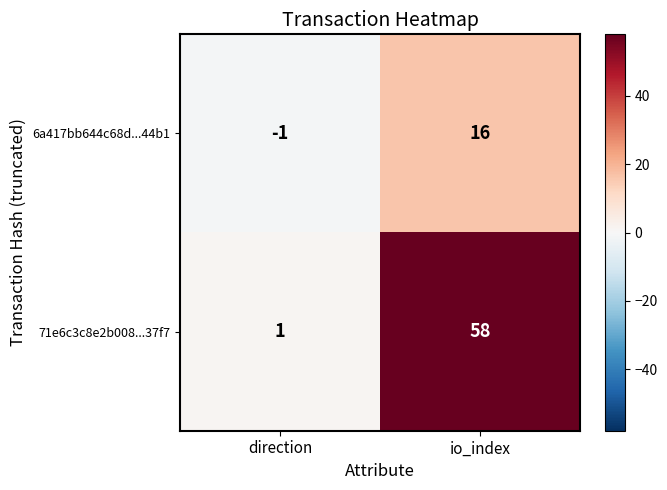

Reading left to right, extract all data points from this chart.

6a417bb644c68d...44b1: -1	16
71e6c3c8e2b008...37f7: 1	58